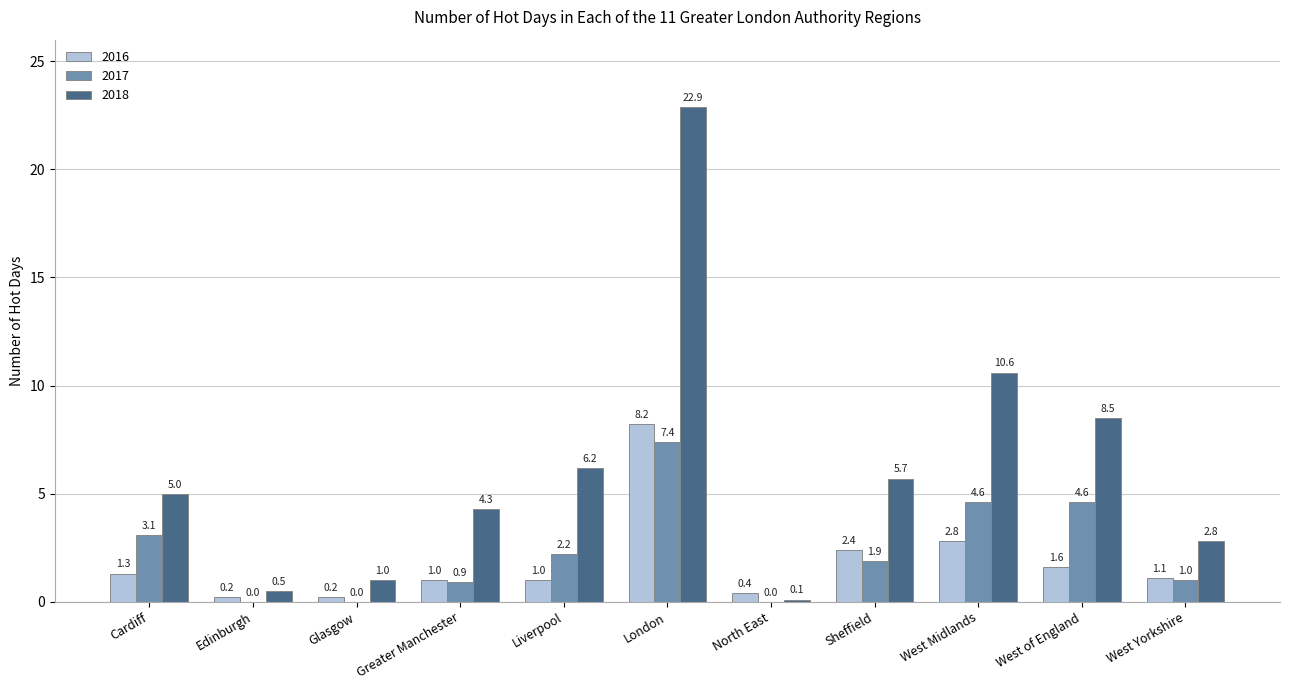

How many groups of bars are there?

11